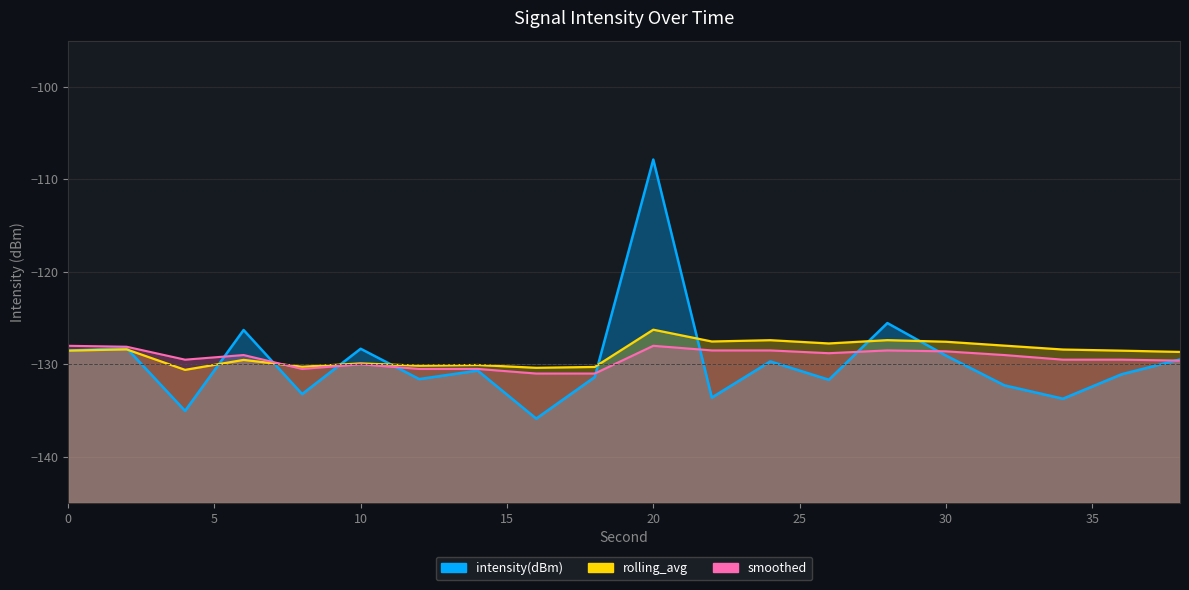

At how many categories does at least one series exceed -134?

20